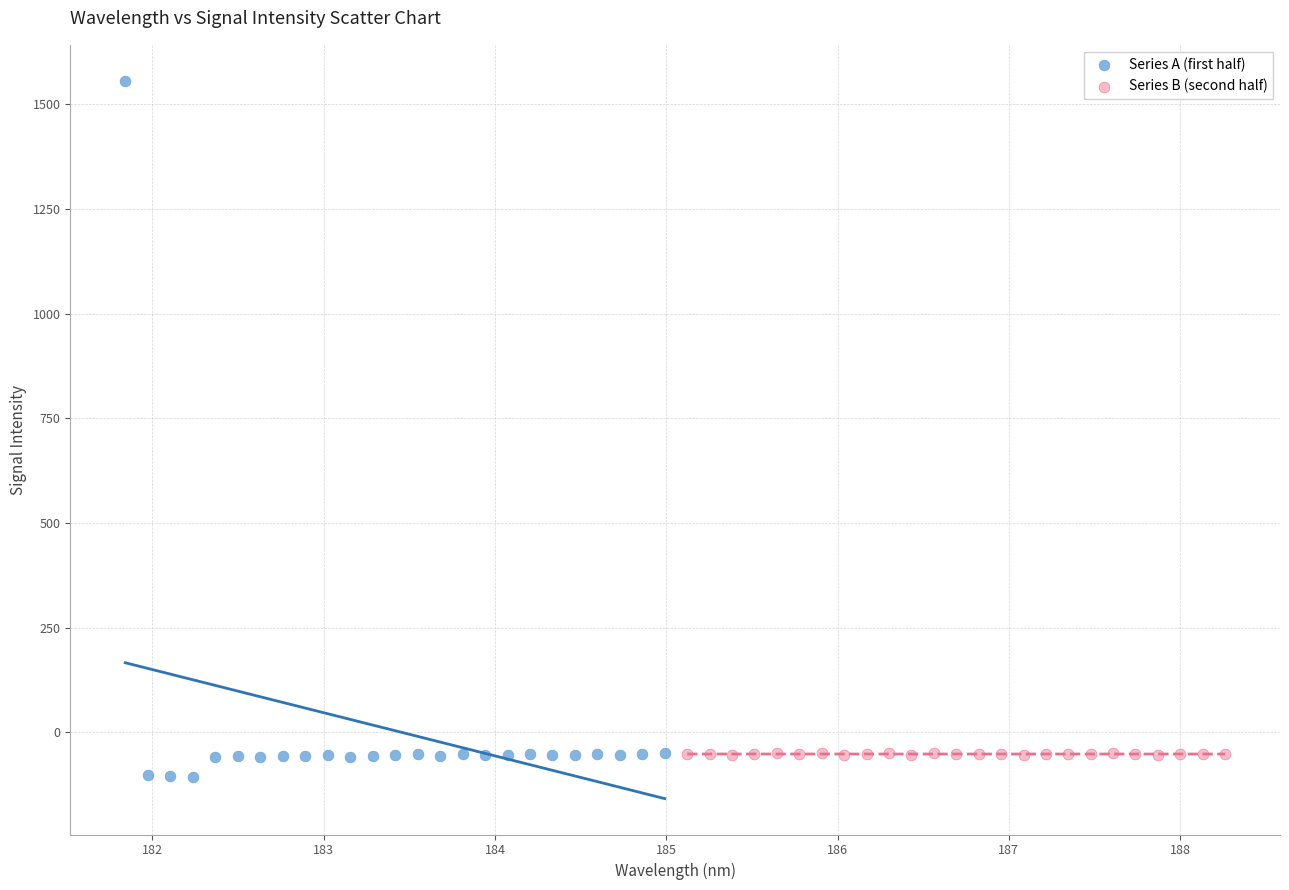

Which series has the largest Y range (max minus min)?

Series A (first half)